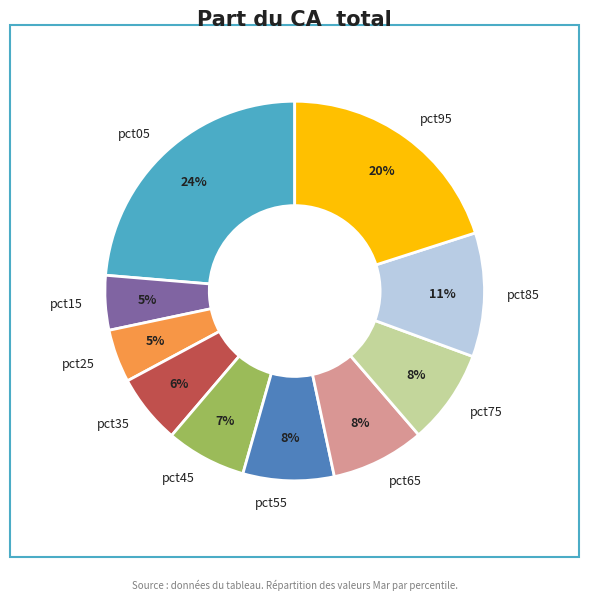

Count the number of slices in the pie.

10